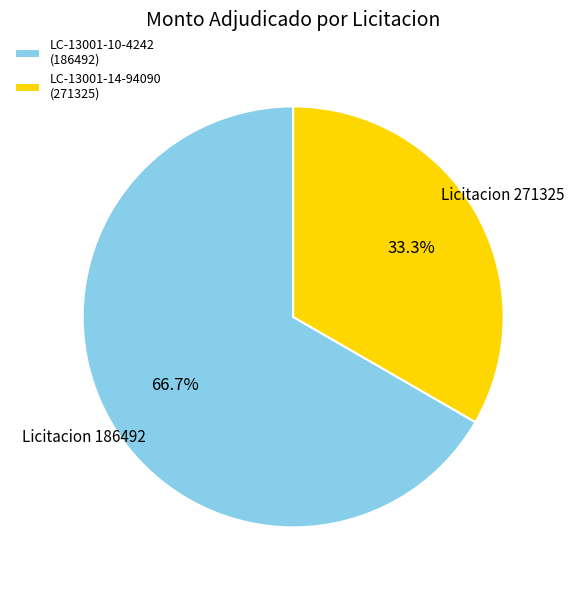

Which has a higher value, LC-13001-10-4242 (186492) or LC-13001-14-94090 (271325)?

LC-13001-10-4242 (186492)